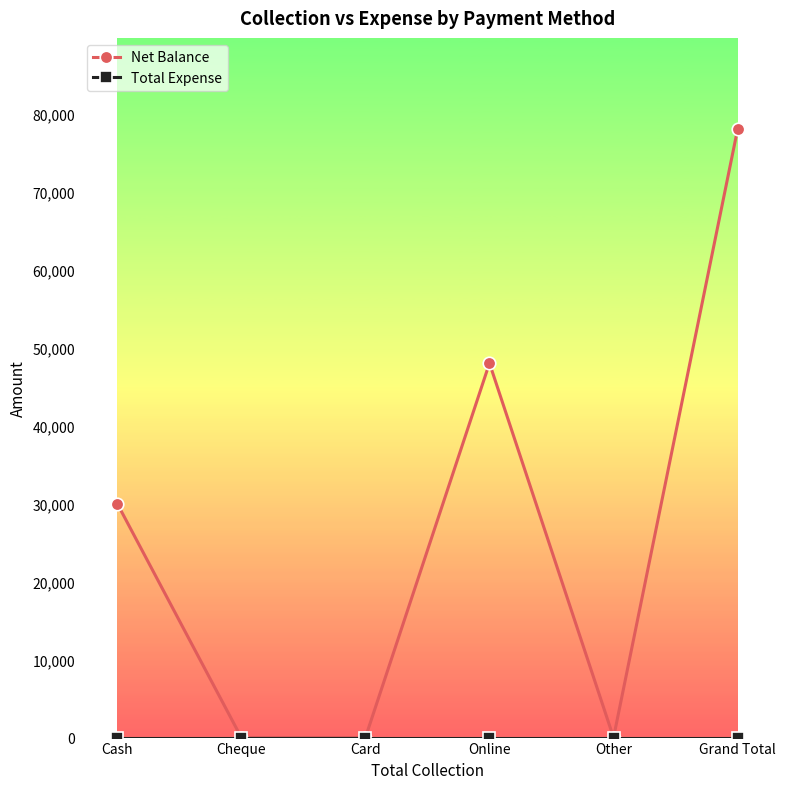

Count the number of categories in the chart.

6